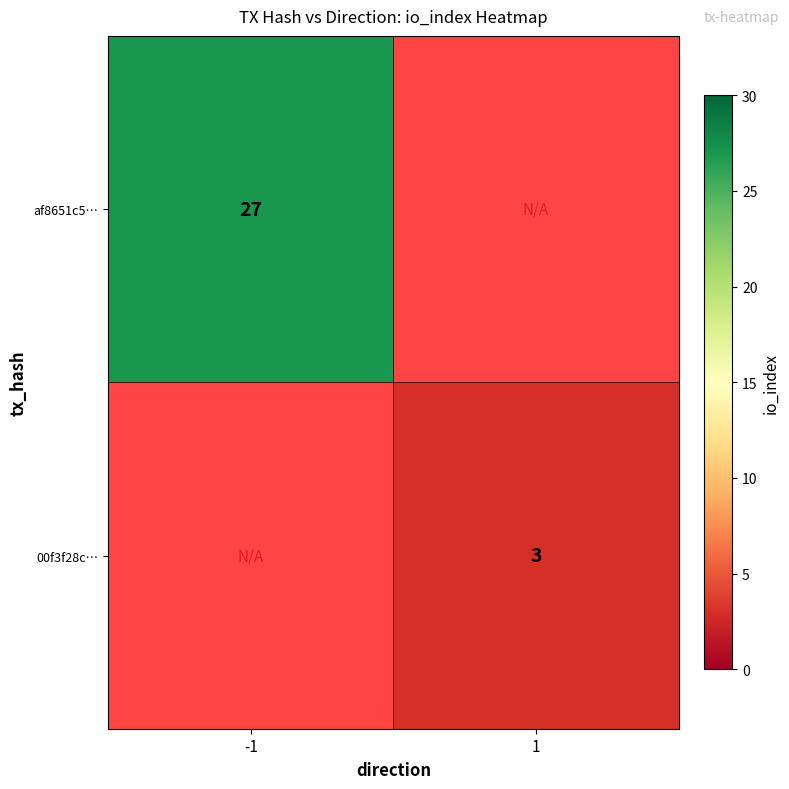

Is it true that af8651c5… equals 8 at -1?

False